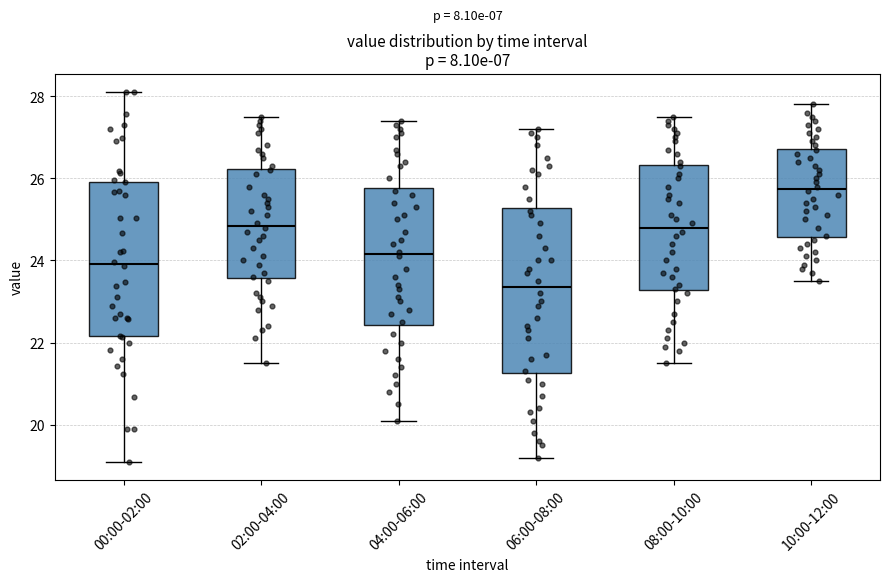

Where is the upper edge of the box for 02:00-04:00 on the y-axis? The values are not printed on the chart, so give them approximately, as read against the axis.

26.2